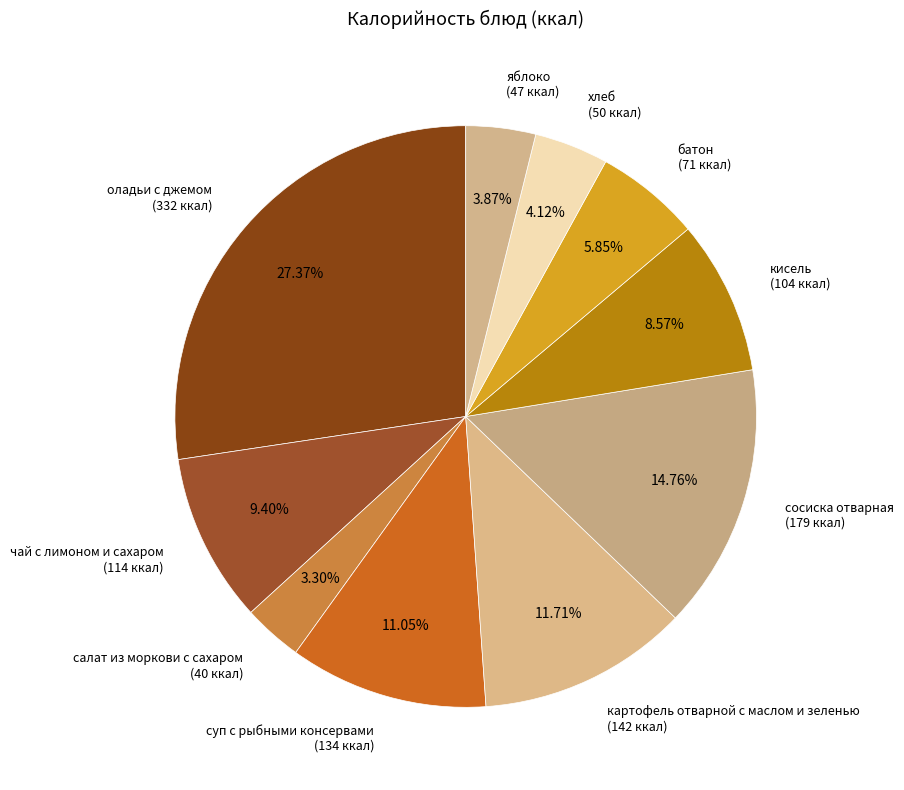

How many segments does this pie chart have?

10